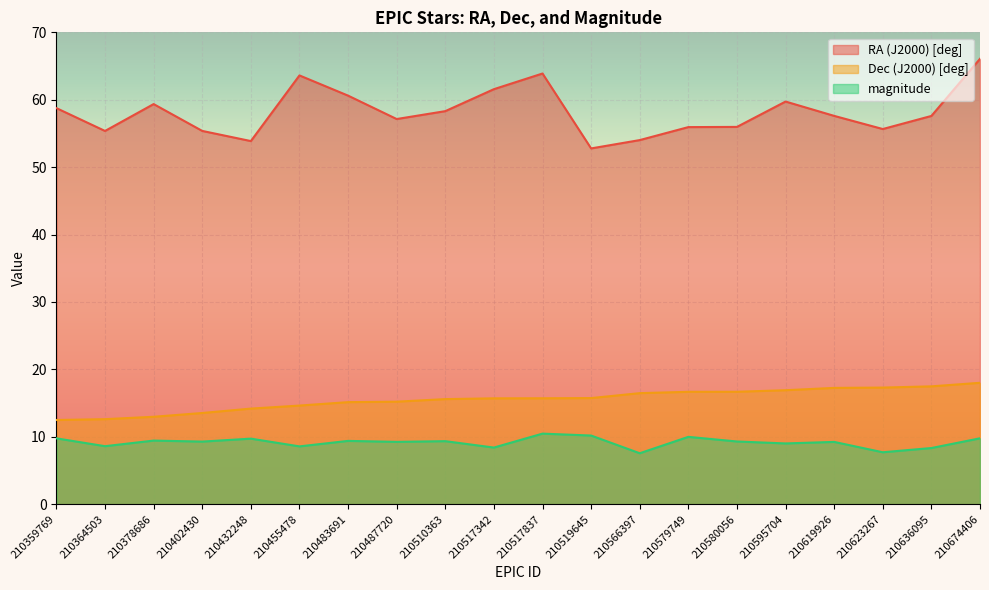

Which series has the largest total across all categories?

RA (J2000) [deg]